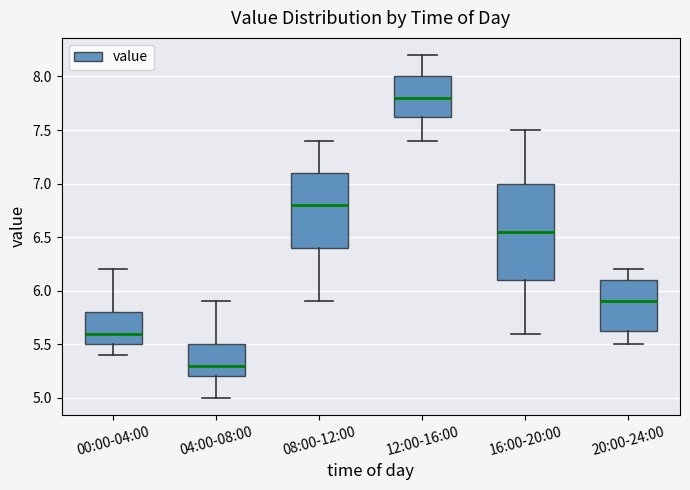

Where does the median line of the box for 16:00-20:00 sit on the y-axis? The values are not printed on the chart, so give them approximately, as read against the axis.

6.55